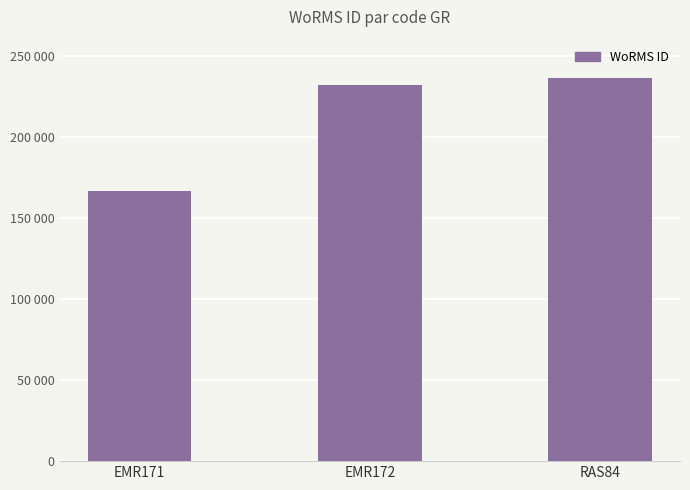

Which category has the highest value across all series?

RAS84